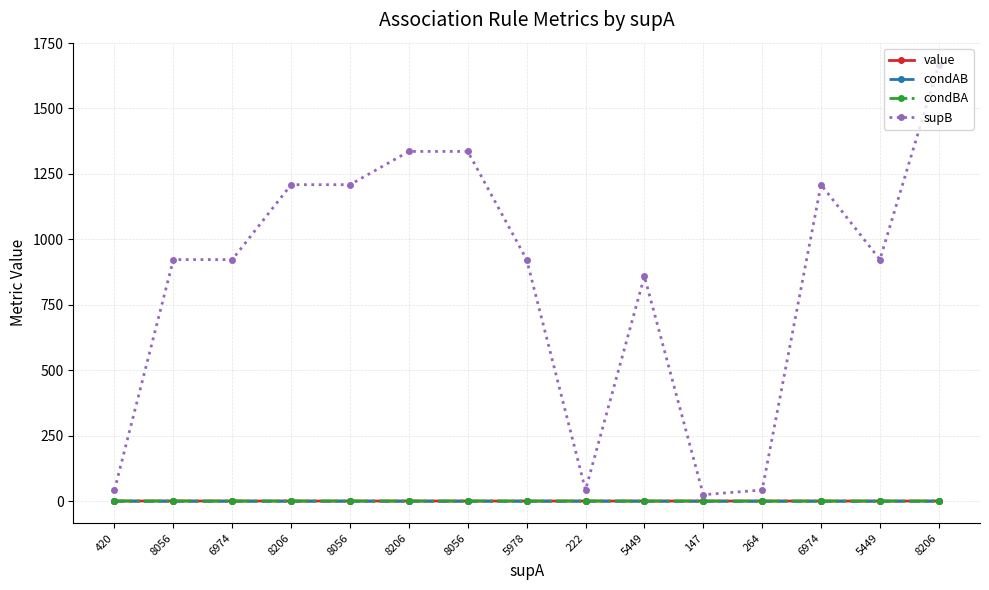

What is the difference between the highest and lowest values at 5978?

922.9